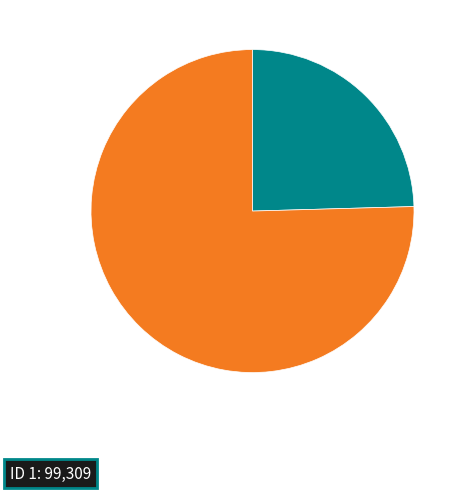

Does any single category account for the majority?

Yes